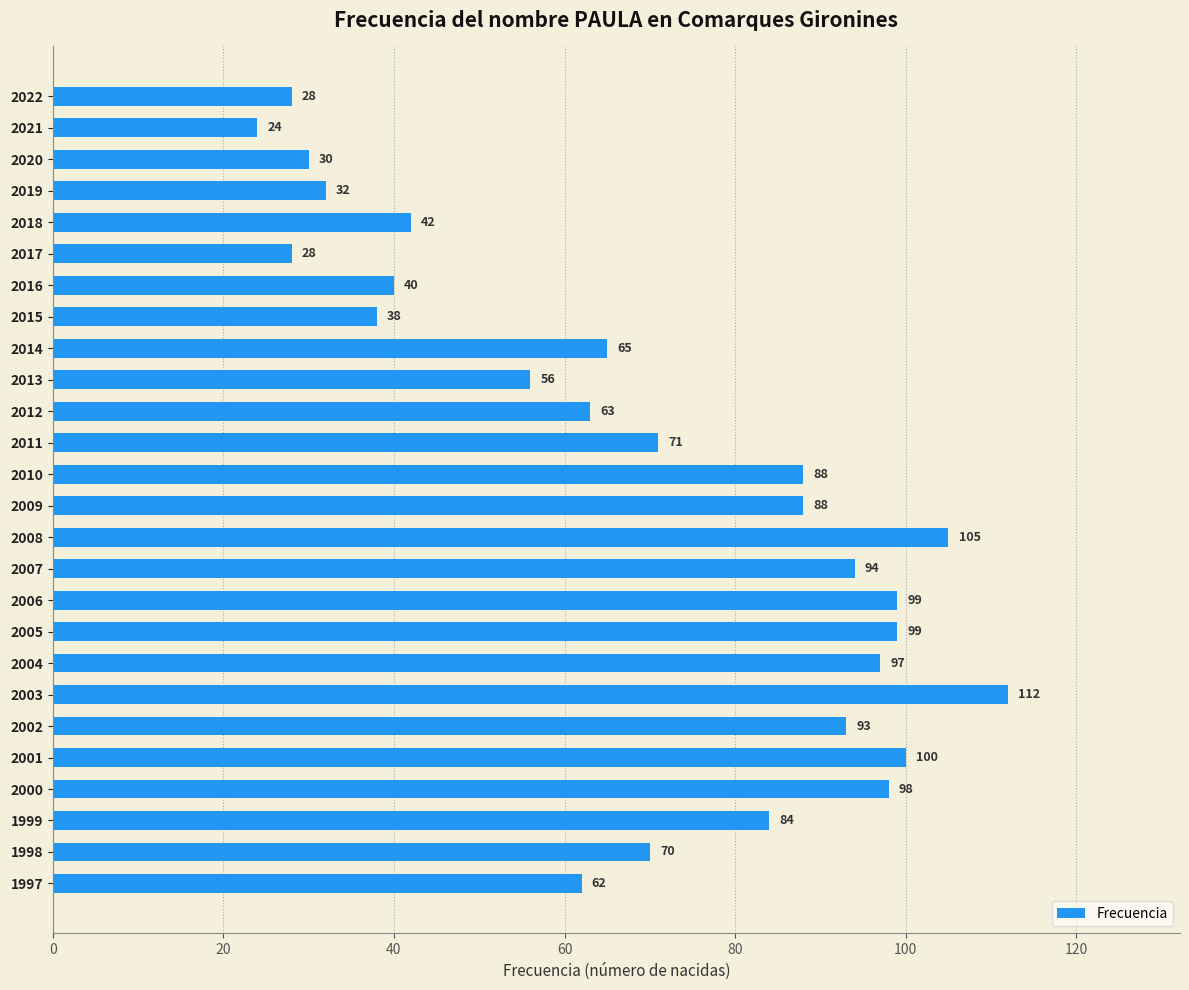

What is the sum of all values?

1806